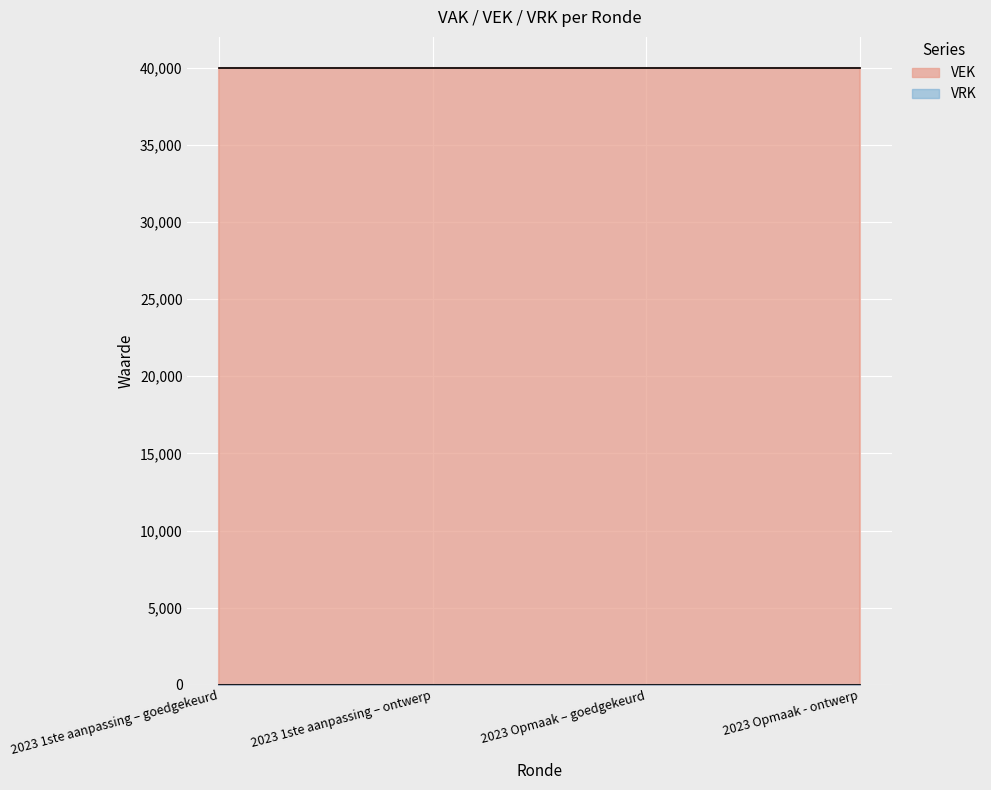

What is the greatest value displayed?

40000